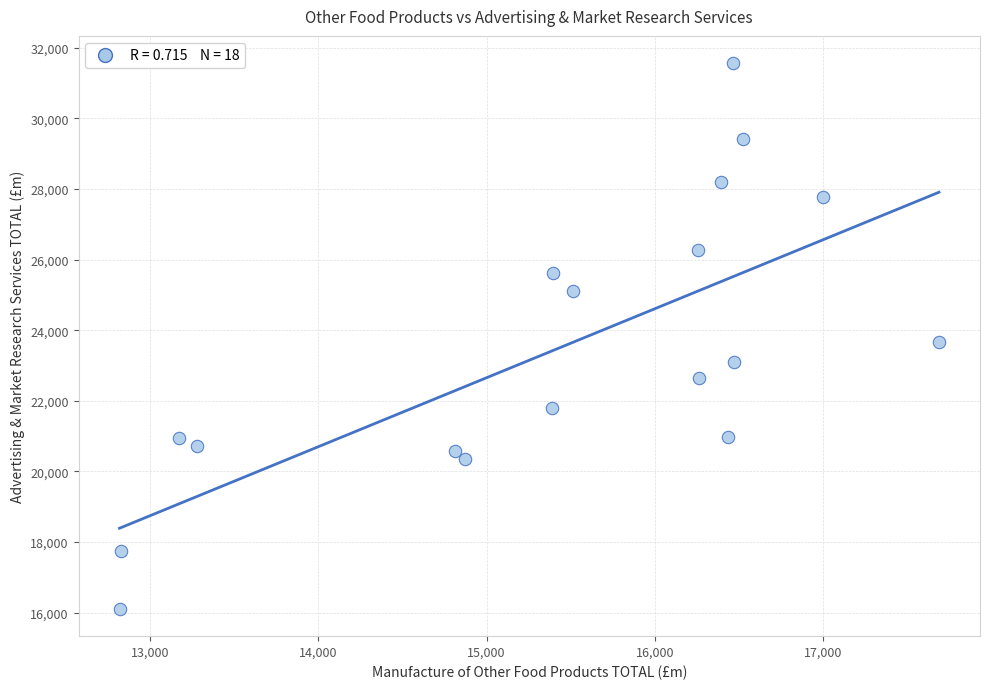

What is the range of Y values (max minus min)?

15453.4